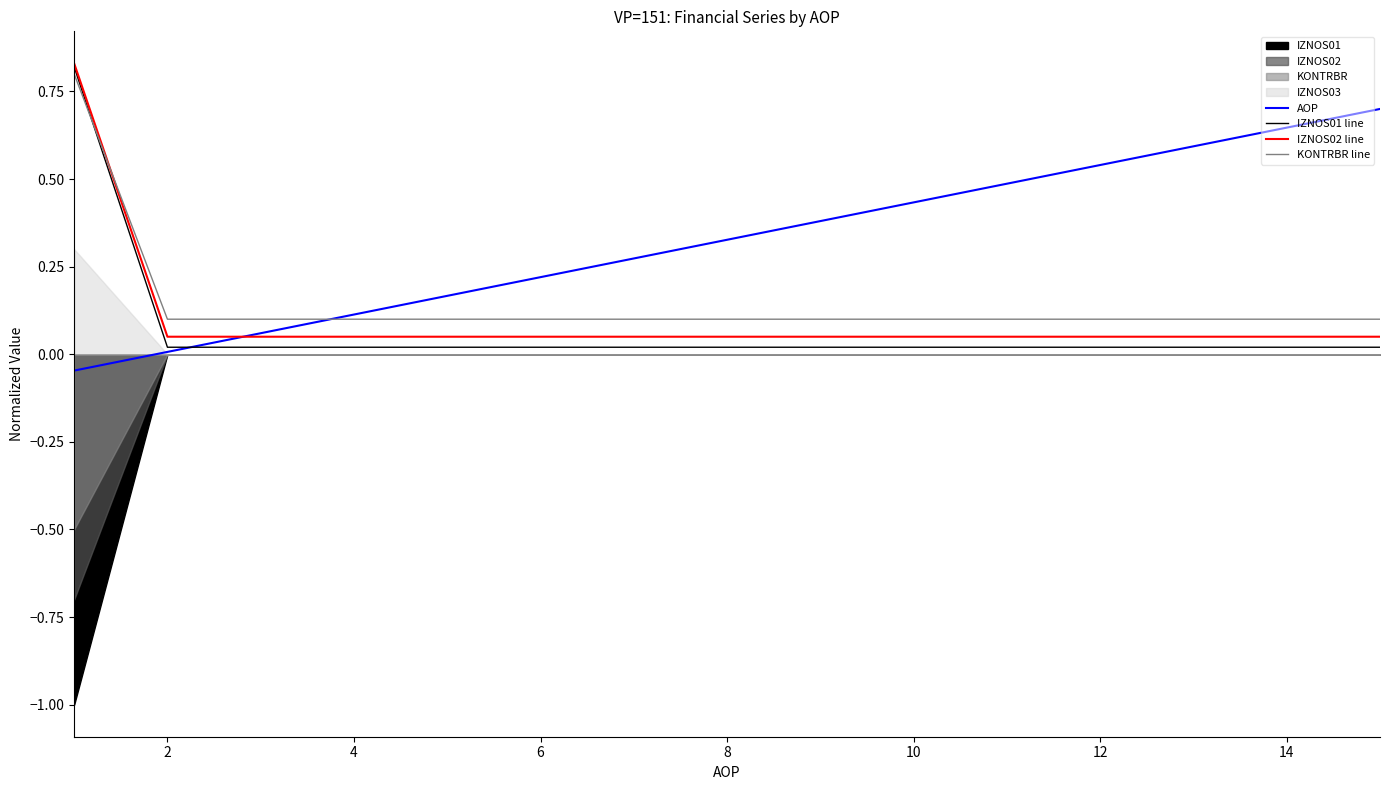

List the series in order of their peak value, highest first.

IZNOS02 line, IZNOS01 line, KONTRBR line, AOP